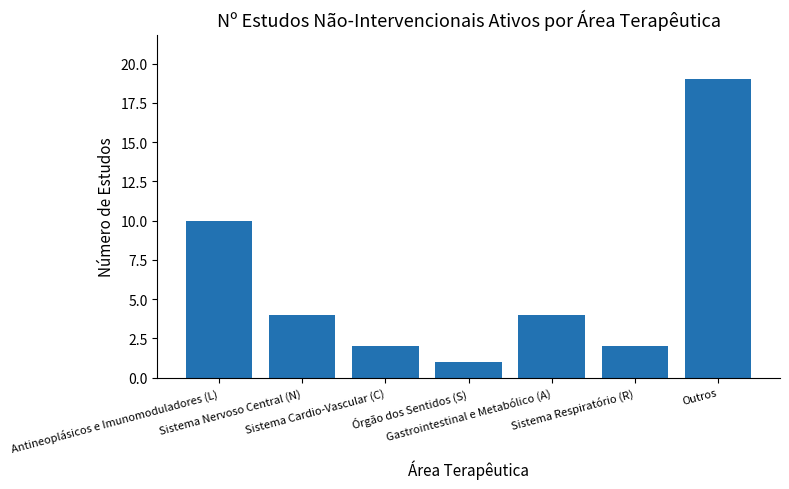

What is the greatest value displayed?

19